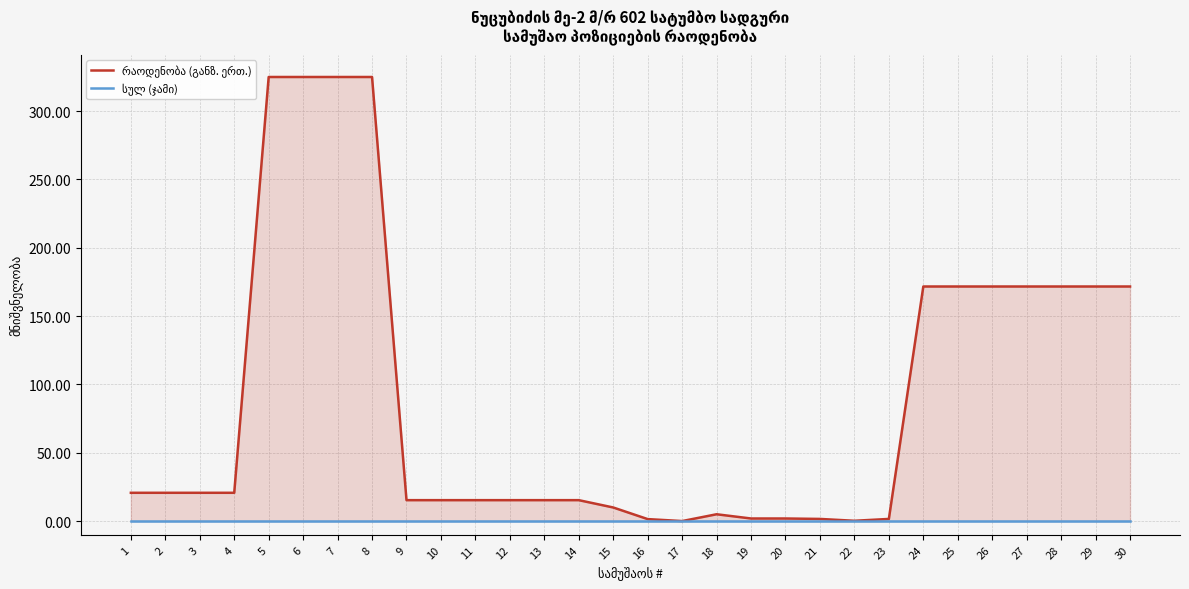

Between 3 and 23, which series saw the biggest shift?

რაოდენობა (განზ. ერთ.)